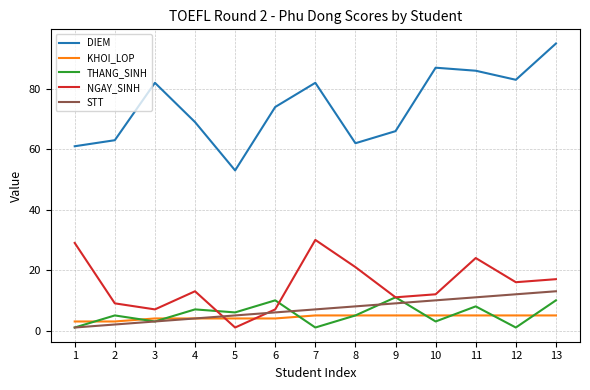

At which category does the chart reach its peak across all series?

13